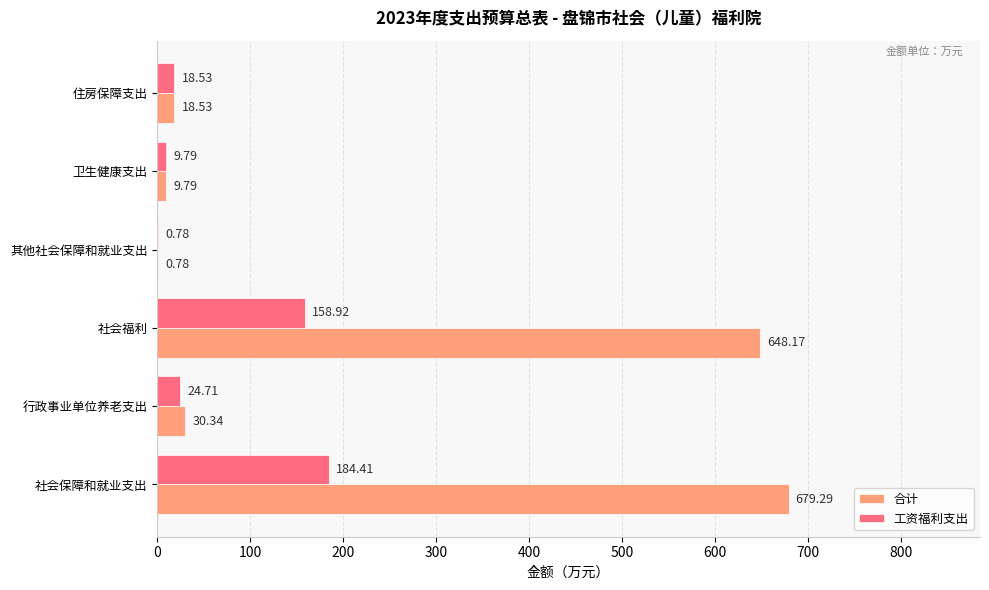

Between 行政事业单位养老支出 and 卫生健康支出, which series saw the biggest shift?

合计